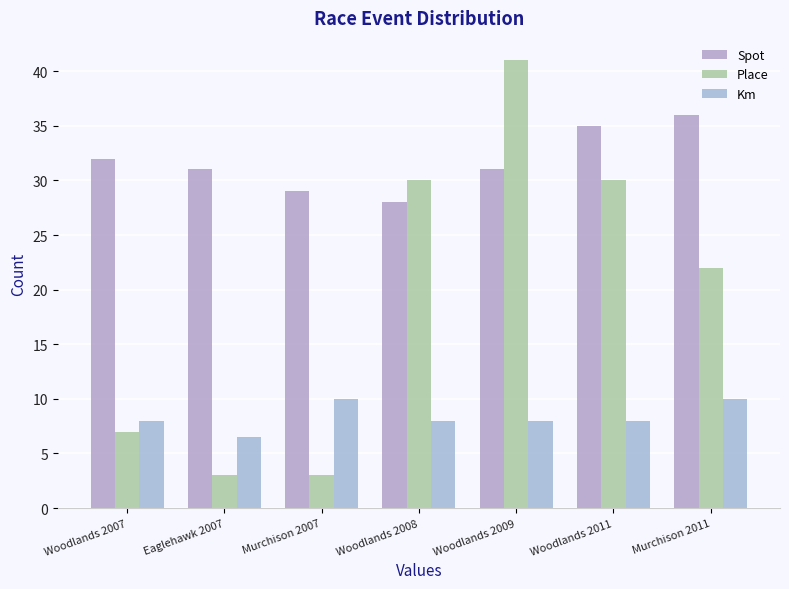

What is the maximum value for Km?

10.0